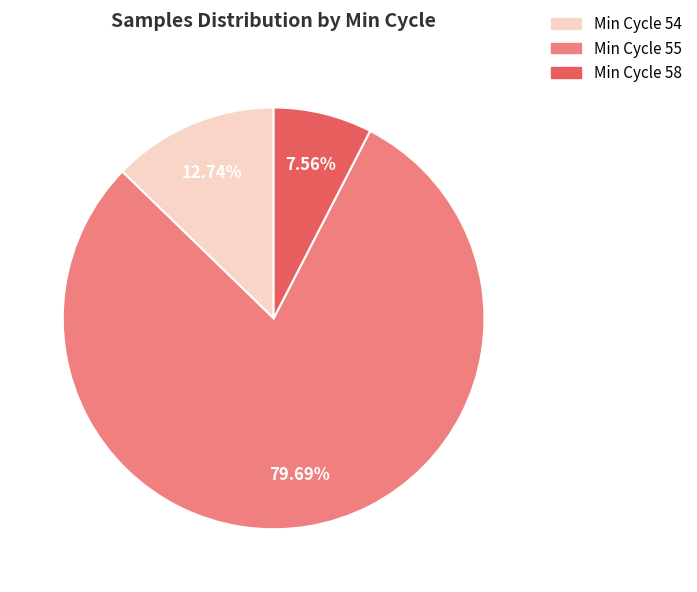

Between Min Cycle 54 and Min Cycle 55, which is larger?

Min Cycle 55